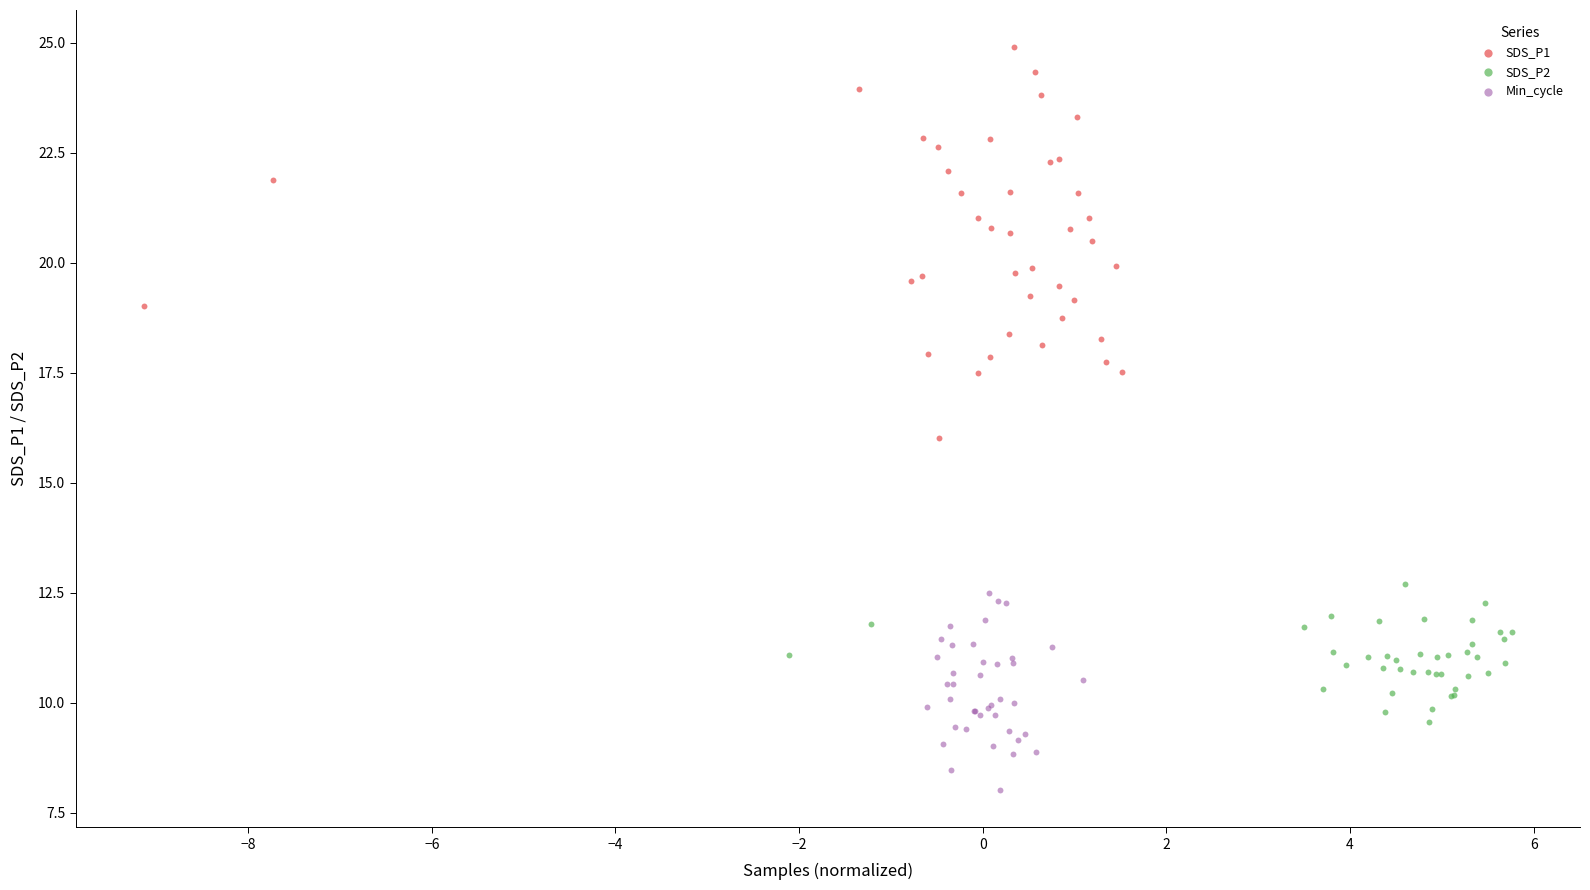

Which series contains the highest Y value?

SDS_P1